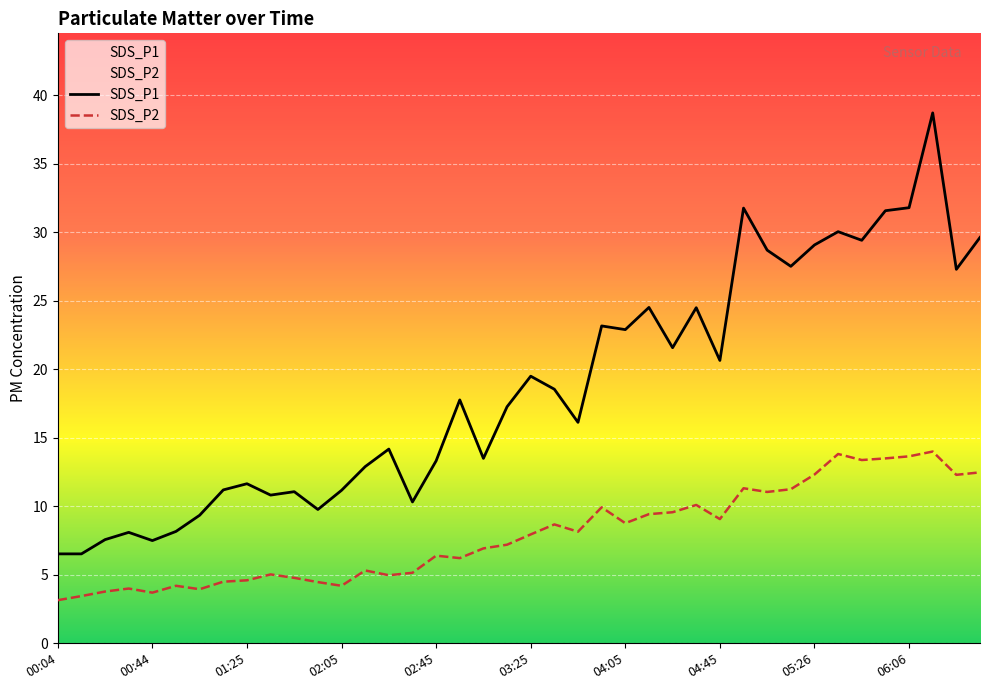

Which series has the largest range (max minus min)?

SDS_P1